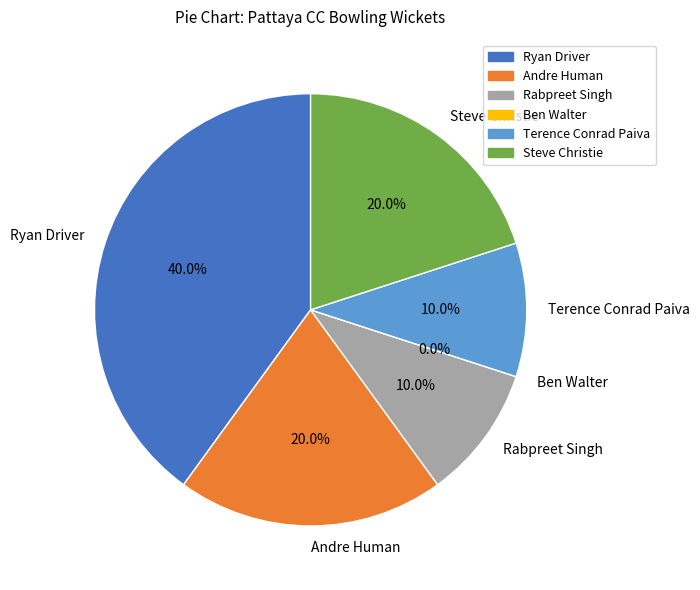

Between Steve Christie and Ryan Driver, which is larger?

Ryan Driver